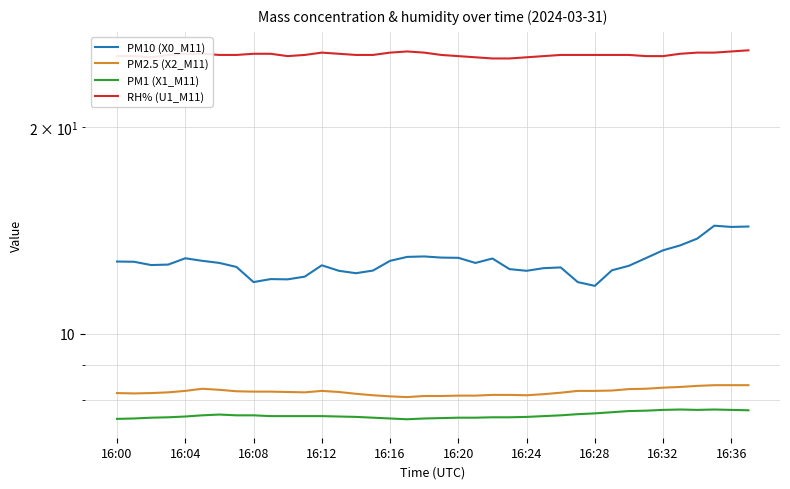

What are all the series names shown in the legend?

PM10 (X0_M11), PM2.5 (X2_M11), PM1 (X1_M11), RH% (U1_M11)